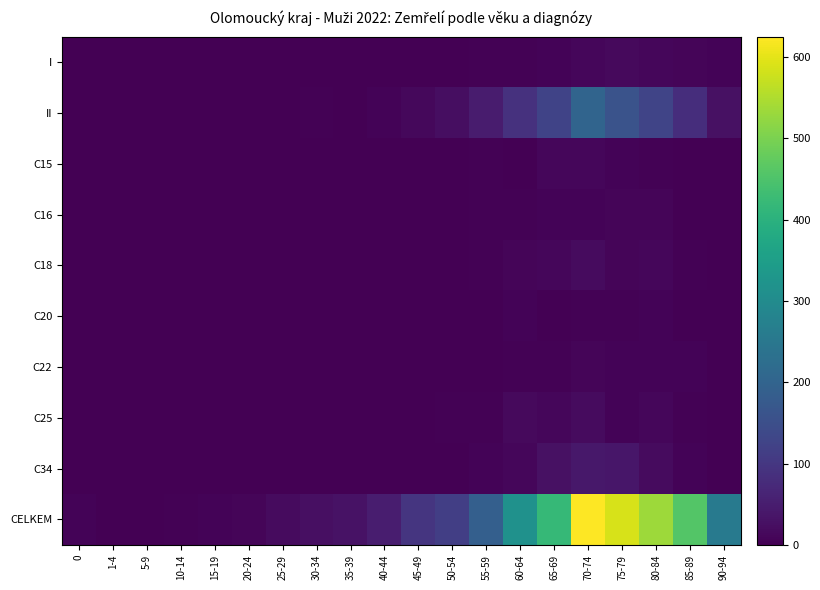

Reading left to right, what are all the values shown in this chart?

I: 0=1	1-4=0	5-9=0	10-14=0	15-19=0	20-24=0	25-29=0	30-34=0	35-39=0	40-44=0	45-49=0	50-54=0	55-59=3	60-64=3	65-69=5	70-74=12	75-79=16	80-84=10	85-89=8	90-94=6
II: 0=0	1-4=0	5-9=0	10-14=0	15-19=0	20-24=0	25-29=0	30-34=3	35-39=2	40-44=6	45-49=13	50-54=22	55-59=47	60-64=88	65-69=125	70-74=201	75-79=160	80-84=127	85-89=81	90-94=28
C15: 0=0	1-4=0	5-9=0	10-14=0	15-19=0	20-24=0	25-29=0	30-34=1	35-39=0	40-44=0	45-49=0	50-54=0	55-59=3	60-64=2	65-69=12	70-74=10	75-79=5	80-84=3	85-89=0	90-94=0
C16: 0=0	1-4=0	5-9=0	10-14=0	15-19=0	20-24=0	25-29=0	30-34=1	35-39=0	40-44=0	45-49=1	50-54=1	55-59=4	60-64=4	65-69=6	70-74=7	75-79=8	80-84=8	85-89=2	90-94=1
C18: 0=0	1-4=0	5-9=0	10-14=0	15-19=0	20-24=0	25-29=0	30-34=0	35-39=0	40-44=0	45-49=2	50-54=2	55-59=3	60-64=8	65-69=12	70-74=19	75-79=9	80-84=10	85-89=3	90-94=2
C20: 0=0	1-4=0	5-9=0	10-14=0	15-19=0	20-24=0	25-29=0	30-34=0	35-39=0	40-44=0	45-49=2	50-54=0	55-59=2	60-64=5	65-69=2	70-74=4	75-79=4	80-84=6	85-89=2	90-94=0
C22: 0=0	1-4=0	5-9=0	10-14=0	15-19=0	20-24=0	25-29=0	30-34=0	35-39=0	40-44=0	45-49=0	50-54=1	55-59=0	60-64=4	65-69=4	70-74=9	75-79=6	80-84=5	85-89=5	90-94=0
C25: 0=0	1-4=0	5-9=0	10-14=0	15-19=0	20-24=0	25-29=0	30-34=0	35-39=0	40-44=0	45-49=1	50-54=3	55-59=3	60-64=15	65-69=10	70-74=18	75-79=7	80-84=12	85-89=4	90-94=0
C34: 0=0	1-4=0	5-9=0	10-14=0	15-19=0	20-24=0	25-29=0	30-34=0	35-39=0	40-44=0	45-49=0	50-54=2	55-59=6	60-64=12	65-69=29	70-74=40	75-79=38	80-84=19	85-89=5	90-94=2
CELKEM: 0=6	1-4=1	5-9=1	10-14=3	15-19=5	20-24=9	25-29=18	30-34=25	35-39=31	40-44=49	45-49=96	50-54=115	55-59=189	60-64=316	65-69=419	70-74=625	75-79=588	80-84=533	85-89=458	90-94=257